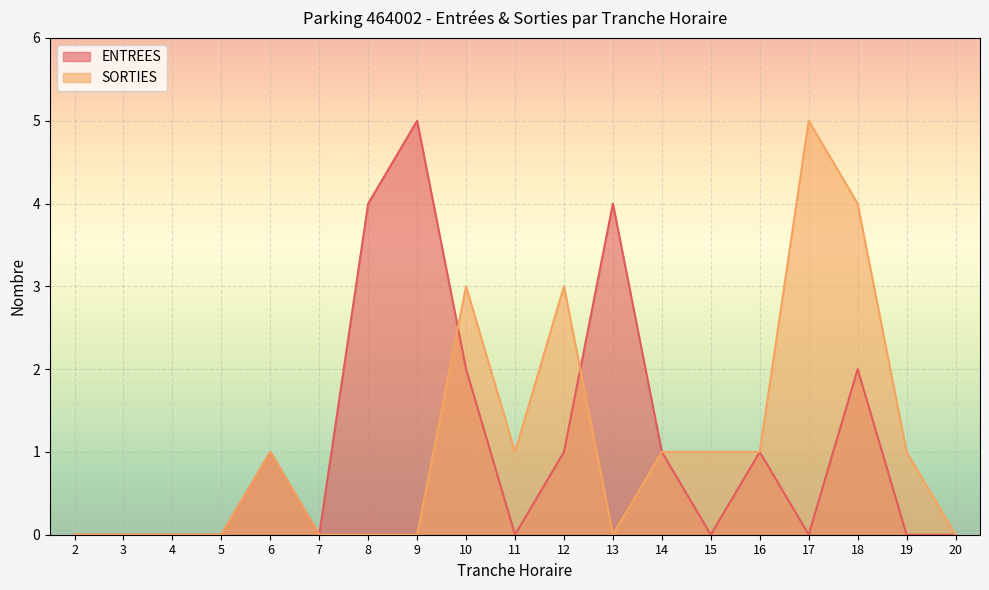

Between 17 and 16, which is larger?

16